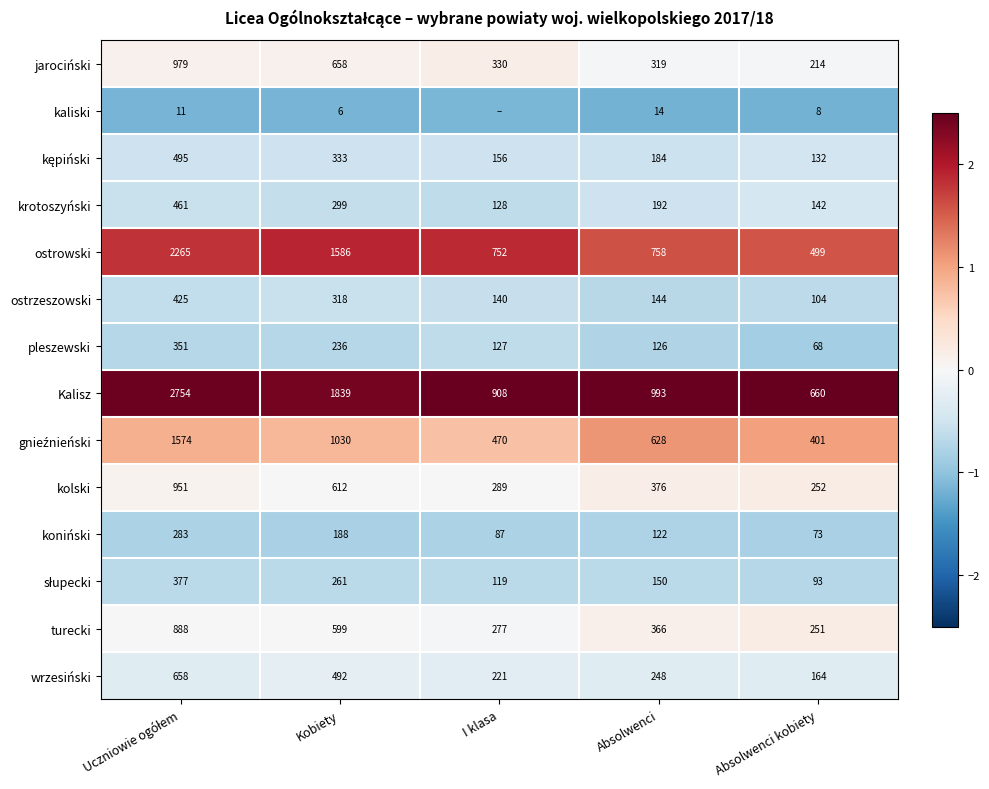

Which series changed the most between Absolwenci and Absolwenci kobiety?

Kalisz